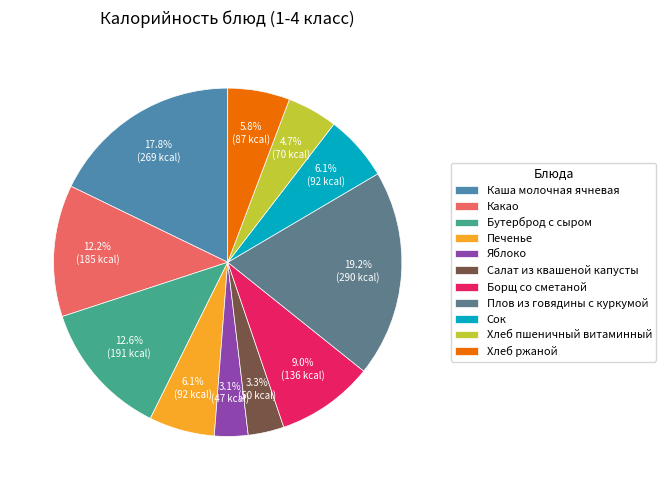

Count the number of slices in the pie.

11